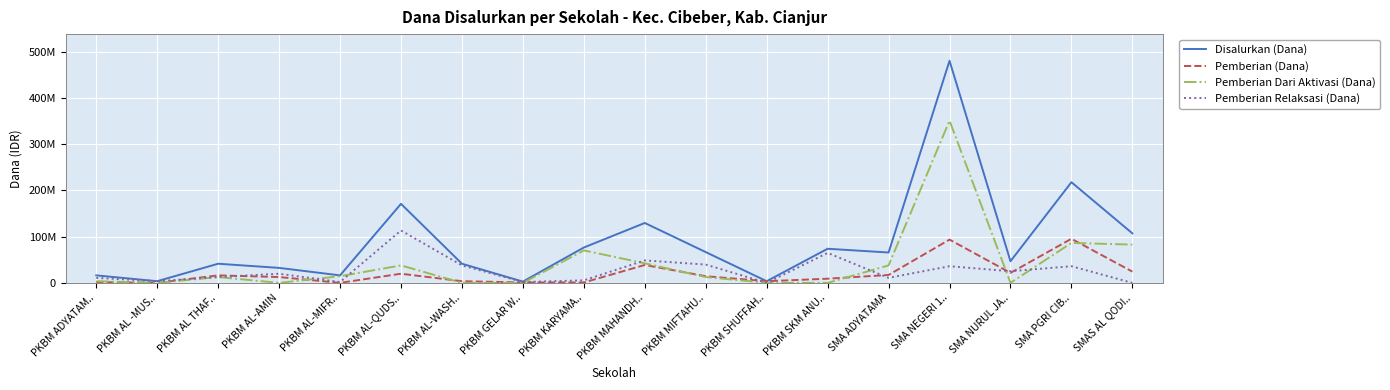

What is the difference between the second highest and second lowest values in the Pemberian Dari Aktivasi (Dana) series?

86400000